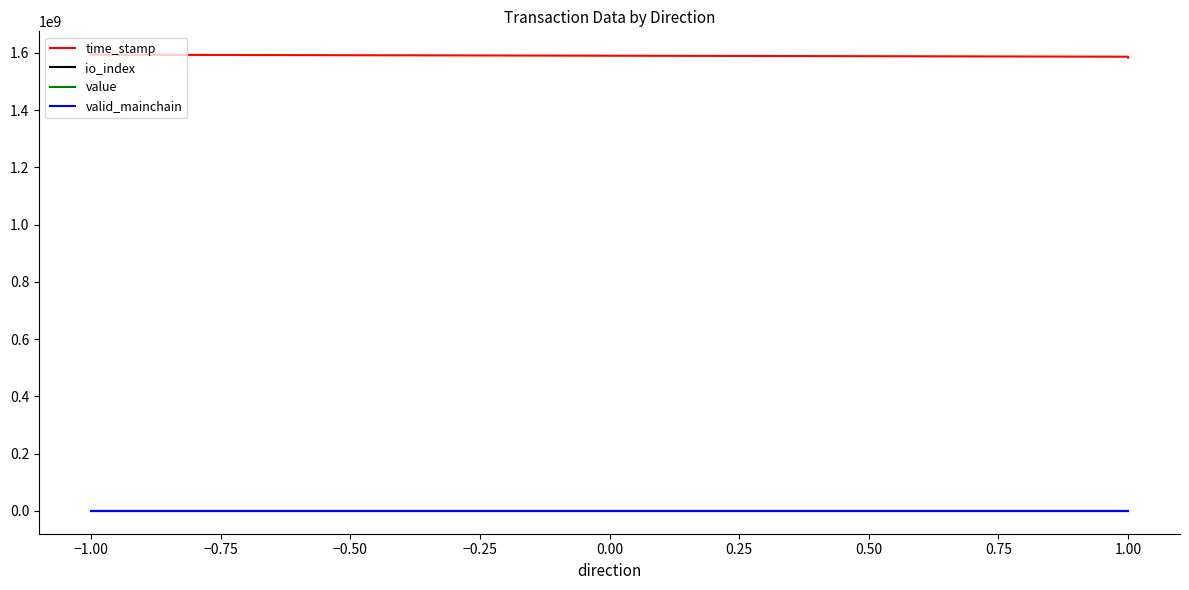

Read the value value at 1.00.

45.3